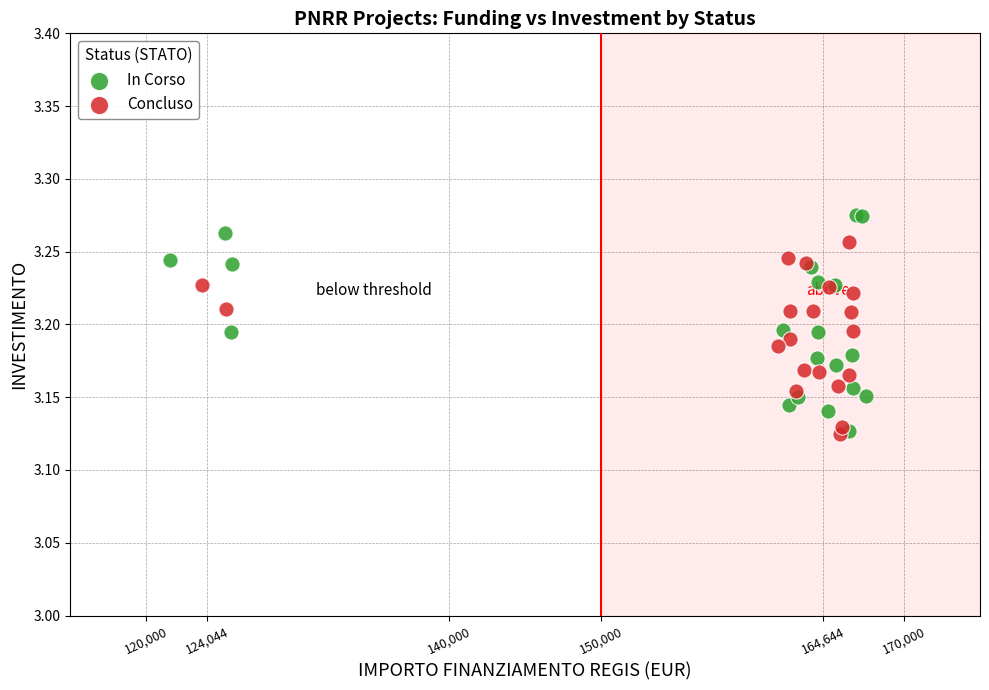

Which series reaches the maximum Y coordinate?

In Corso